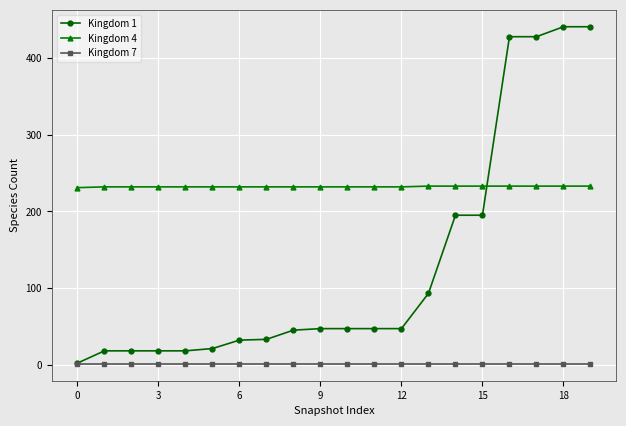

Is this an area chart (filled region under the line)?

No